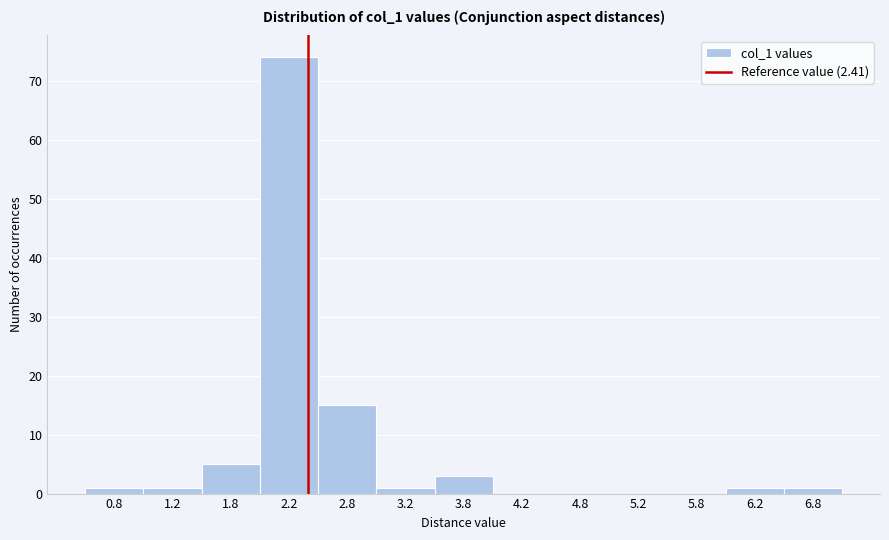

Reading left to right, list every bar in this chart as the range it spans on the x-axis followed by its height. The values are not printed on the chart, so give them approximately, as read against the axis.

0.5 to 1.0: 1
1.0 to 1.5: 1
1.5 to 2.0: 5
2.0 to 2.5: 74
2.5 to 3.0: 15
3.0 to 3.5: 1
3.5 to 4.0: 3
4.0 to 4.5: 0
4.5 to 5.0: 0
5.0 to 5.5: 0
5.5 to 6.0: 0
6.0 to 6.5: 1
6.5 to 7.0: 1